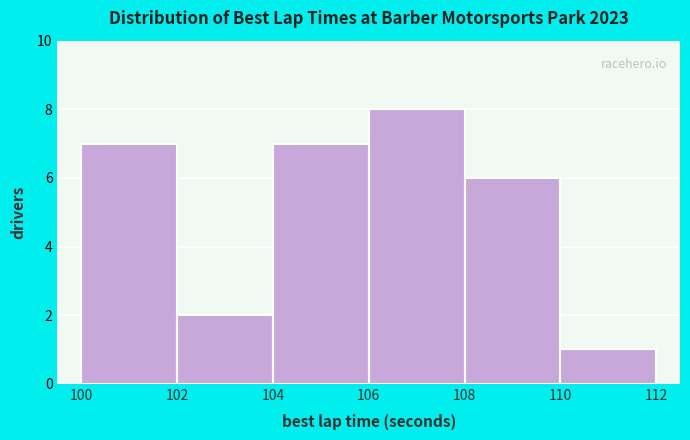

Reading left to right, list every bar in this chart as the range it spans on the x-axis followed by its height. The values are not printed on the chart, so give them approximately, as read against the axis.

100 to 102: 7
102 to 104: 2
104 to 106: 7
106 to 108: 8
108 to 110: 6
110 to 112: 1